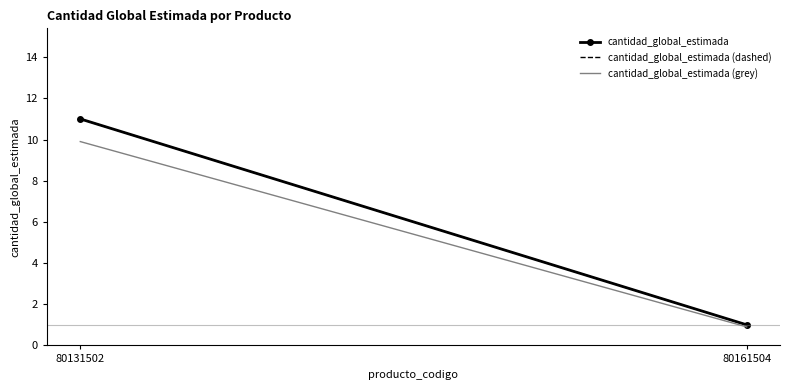

What is the total value across all series at 80131502?

31.9